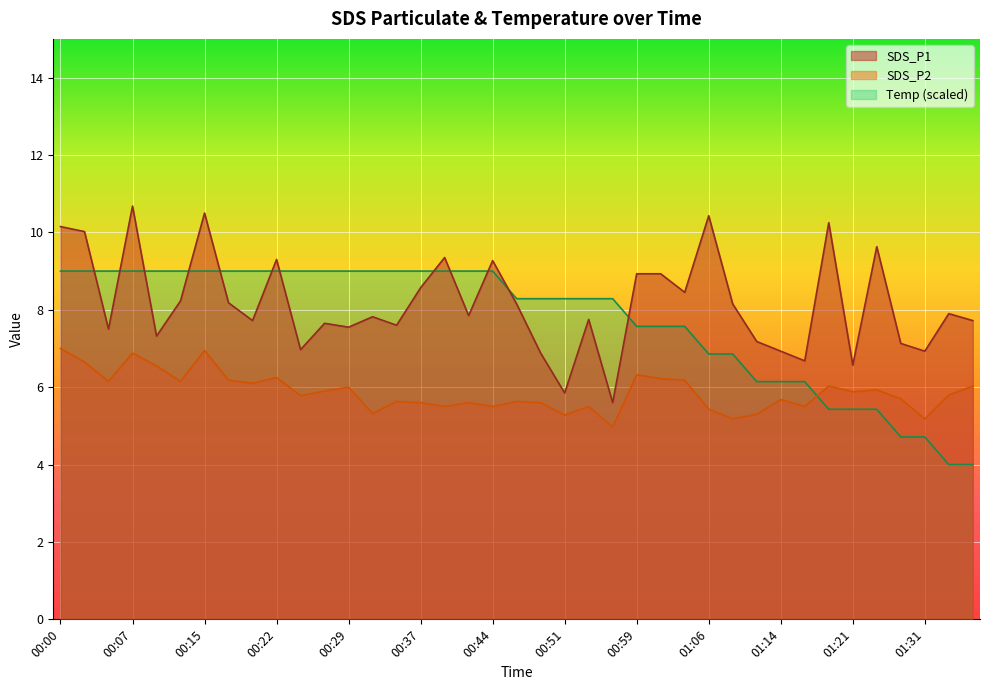

List the labels in order of Temp value, largest first.

00:00, 00:03, 00:05, 00:07, 00:10, 00:12, 00:15, 00:17, 00:20, 00:22, 00:25, 00:27, 00:29, 00:32, 00:34, 00:37, 00:39, 00:42, 00:44, 00:47, 00:49, 00:51, 00:54, 00:56, 00:59, 01:01, 01:04, 01:06, 01:09, 01:12, 01:14, 01:16, 01:19, 01:21, 01:24, 01:27, 01:31, 01:34, 01:36